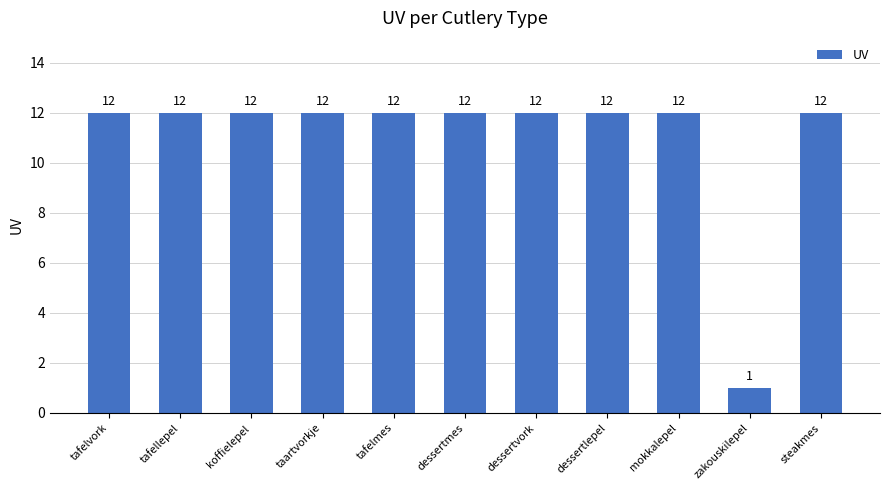

The chart shows a value of 16 at tafelmes. True or false?

False